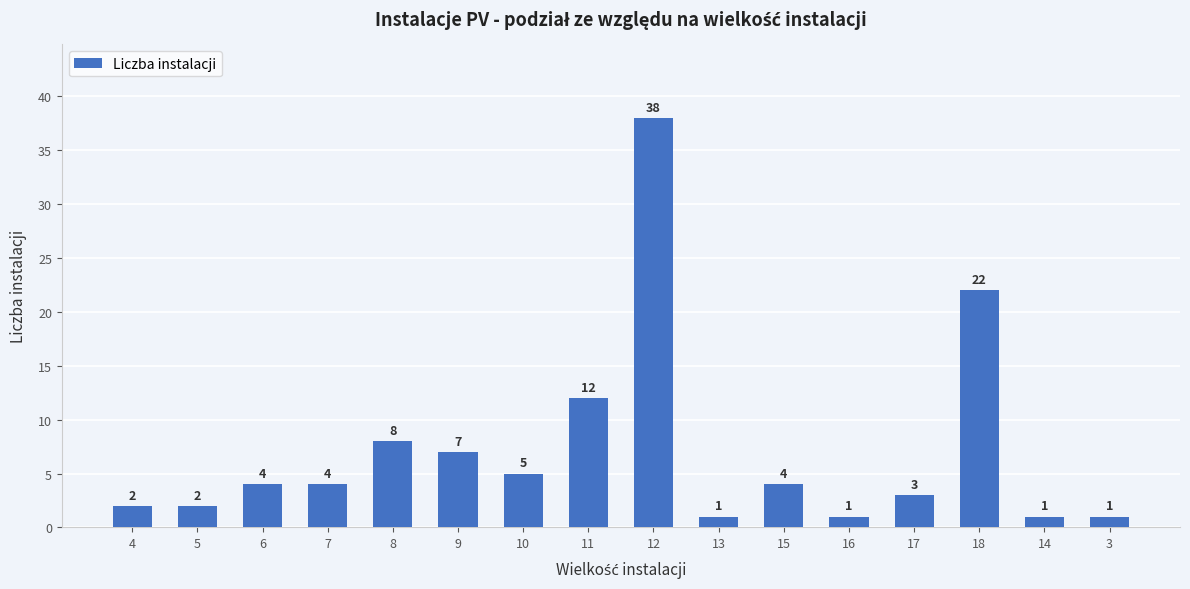

Which category has the highest value across all series?

12